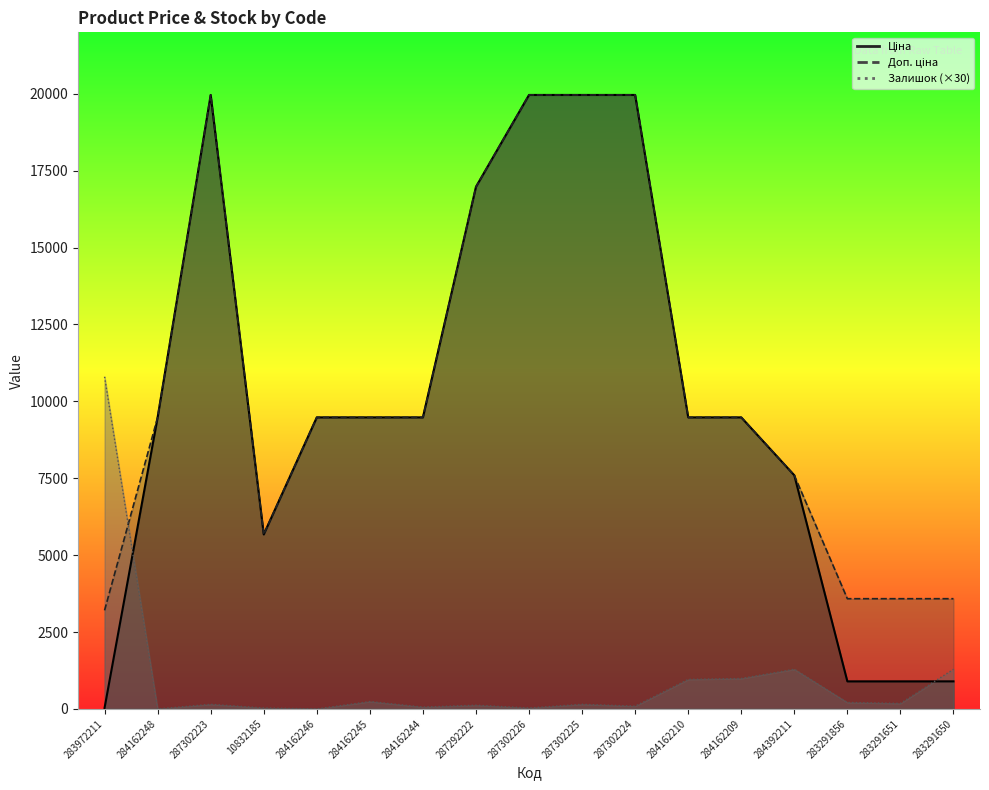

Reading left to right, what are all the values shown in this chart?

Ціна: 283972211=32.0	284162248=9480.1	287302223=19964.2	10832185=5673.8	284162246=9480.1	284162245=9480.1	284162244=9480.1	287292222=16976.3	287302226=19964.2	287302225=19964.2	287302224=19964.2	284162210=9480.1	284162209=9480.1	284392211=7596.5	283291856=895.9	283291651=895.9	283291650=895.9
Доп. ціна: 283972211=3205.0	284162248=9480.1	287302223=19964.2	10832185=5673.8	284162246=9480.1	284162245=9480.1	284162244=9480.1	287292222=16976.3	287302226=19964.2	287302225=19964.2	287302224=19964.2	284162210=9480.1	284162209=9480.1	284392211=7596.5	283291856=3583.6	283291651=3583.6	283291650=3583.6
Залишок: 283972211=10800.0	284162248=0.0	287302223=150.0	10832185=30.0	284162246=0.0	284162245=240.0	284162244=60.0	287292222=120.0	287302226=30.0	287302225=150.0	287302224=90.0	284162210=960.0	284162209=990.0	284392211=1290.0	283291856=210.0	283291651=180.0	283291650=1290.0